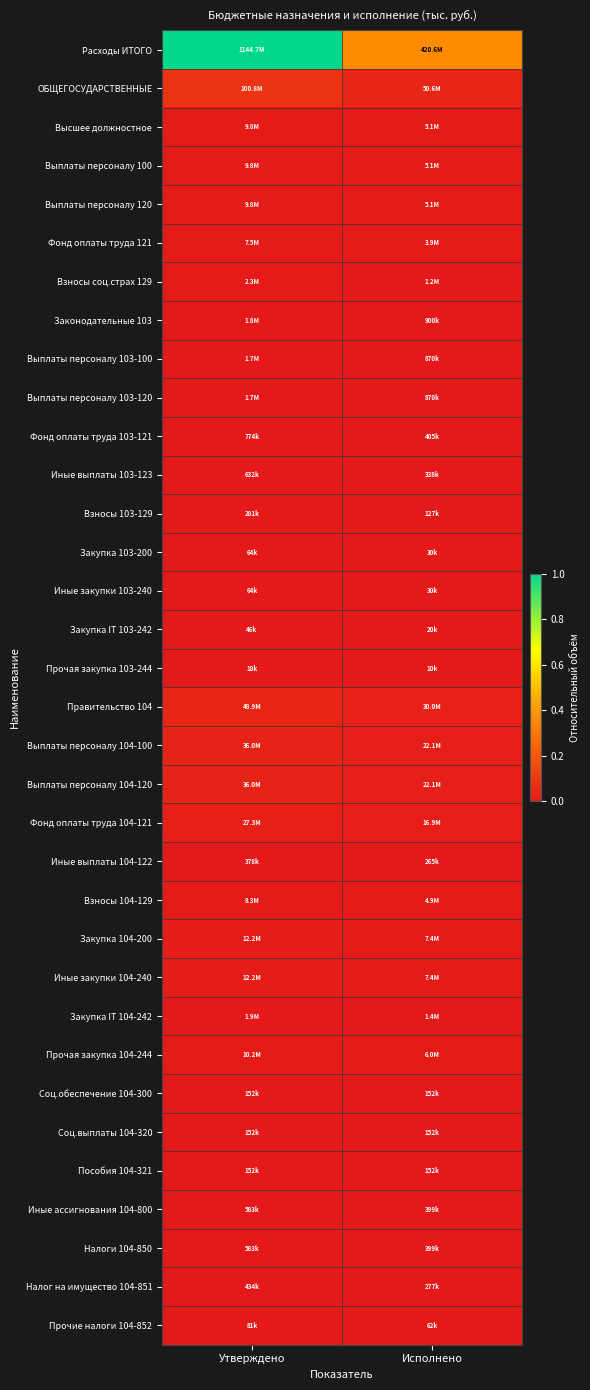

Which label corresponds to the smallest value in the chart?

Исполнено